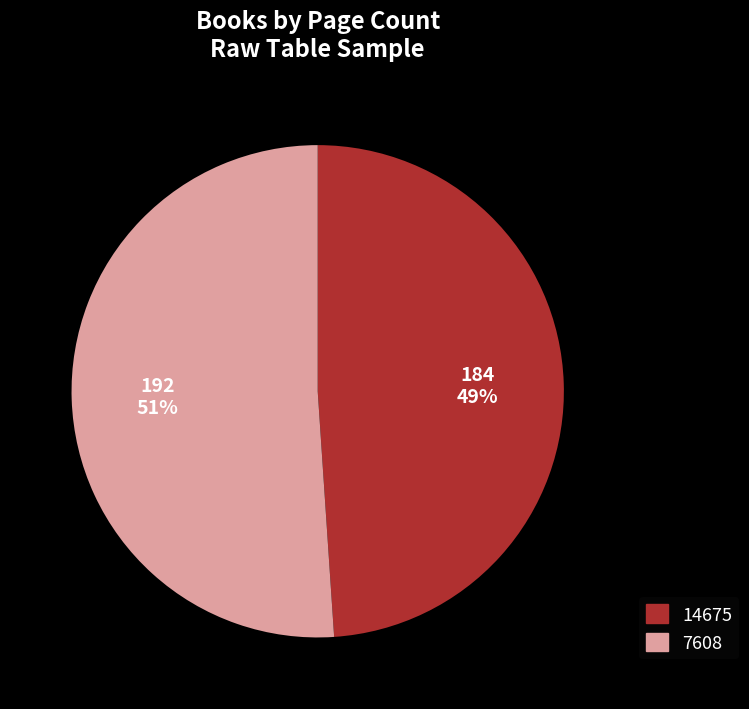

Which category has the smallest portion of the pie?

14675